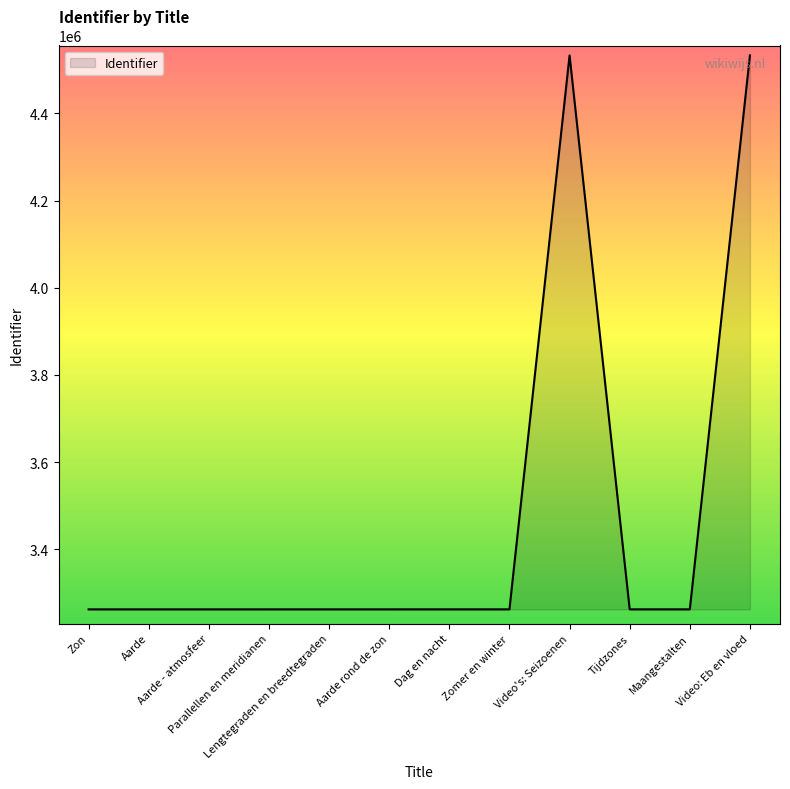

What is the difference between the maximum and minimum values?

1270440